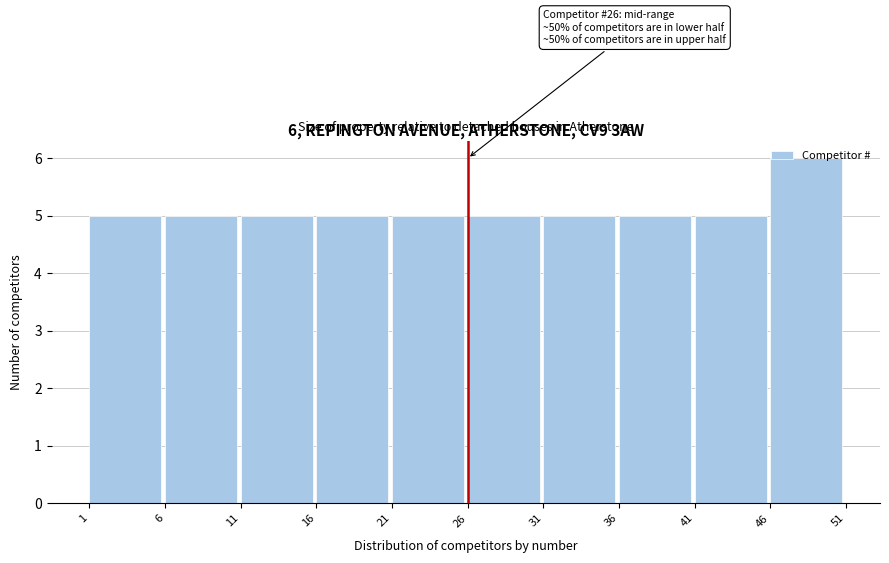

Over which range of the x-axis is the bar tallest?

46 to 51